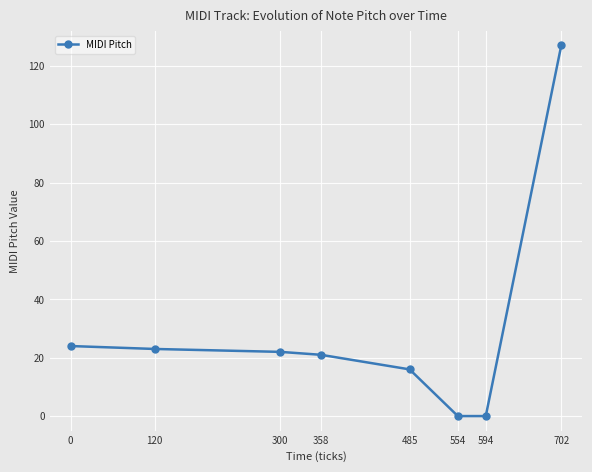

Reading right to left, extract all data points from this chart.

127	0	0	16	21	22	23	24